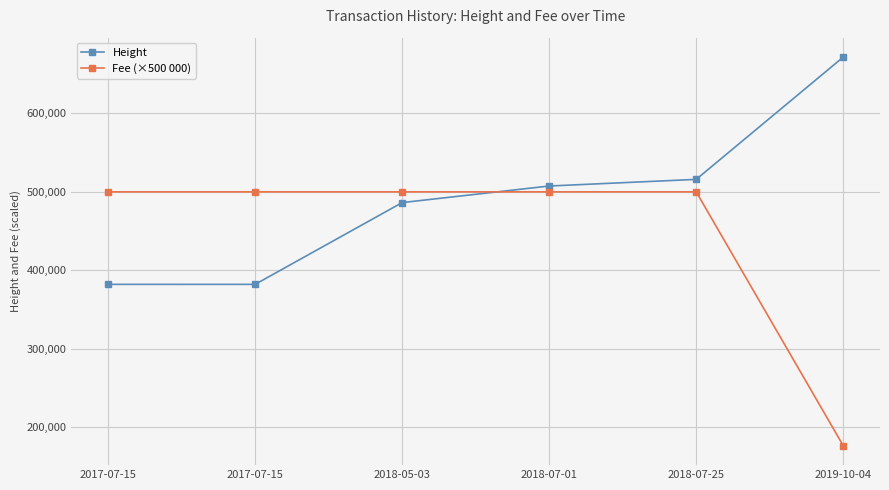

Does the chart display data point markers on the line(s)?

Yes